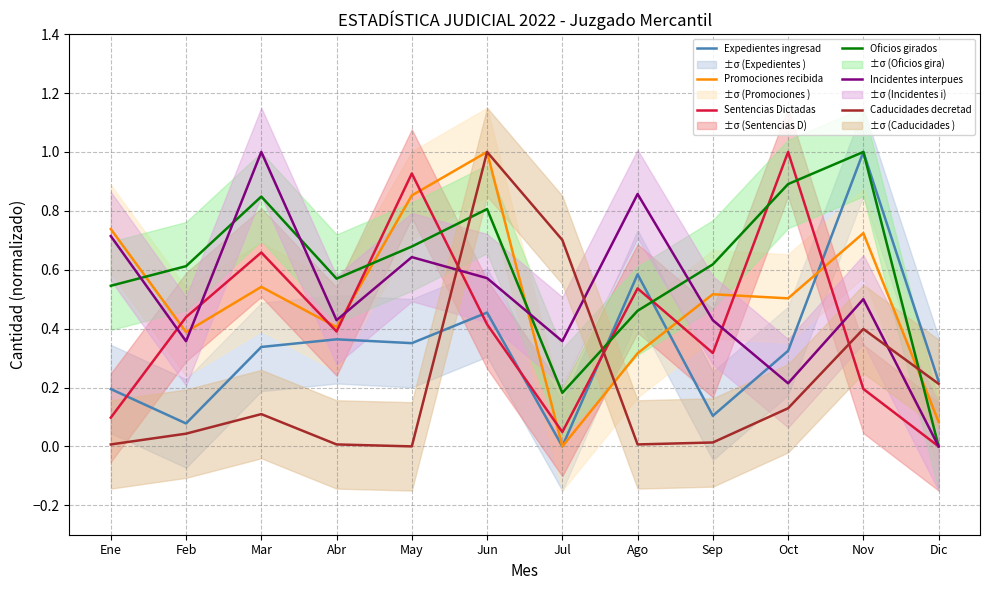

Which category has the highest value across all series?

Nov